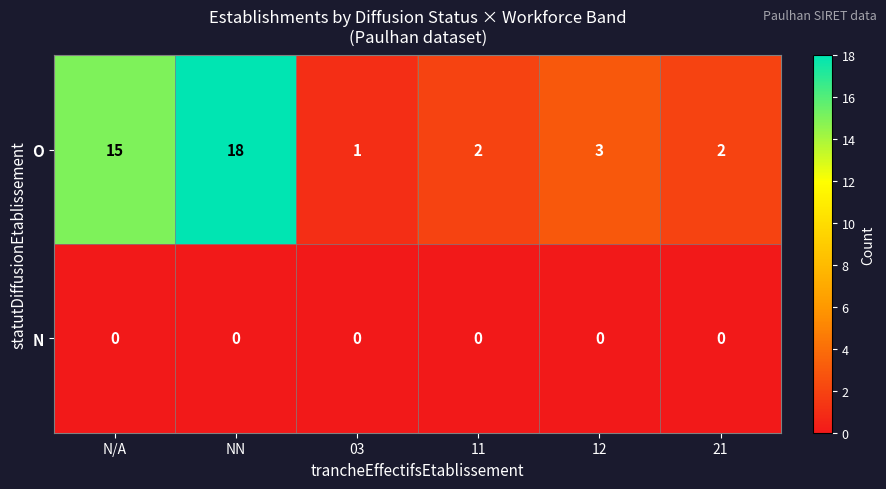

Which series changed the most between 12 and 21?

O